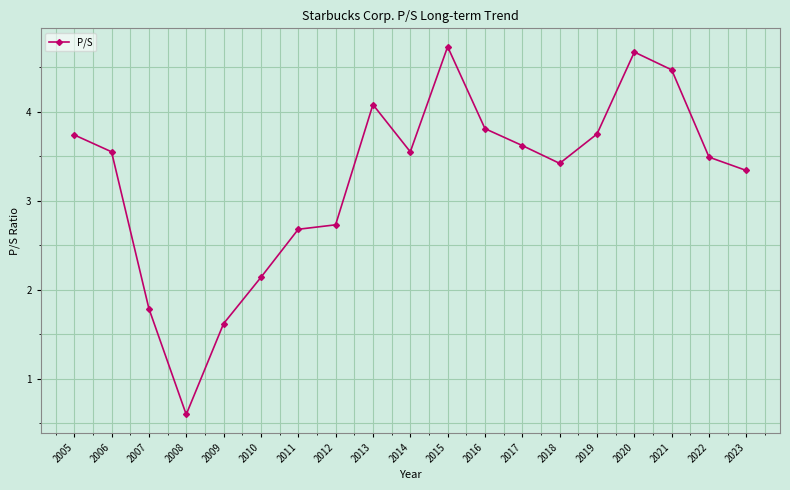

At which category does the data reach its first local valley?

2008